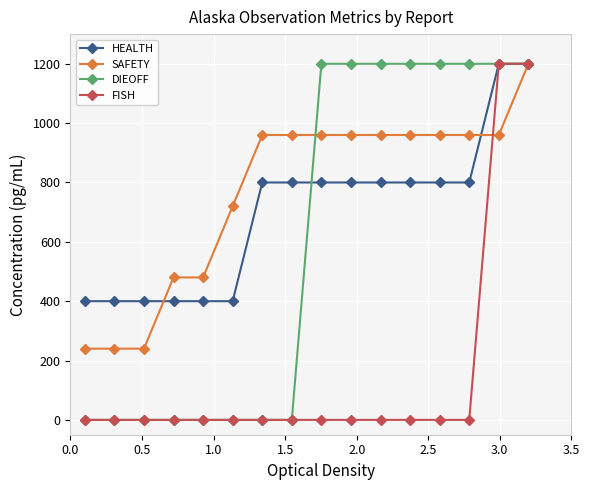

Which series has the largest total across all categories?

SAFETY